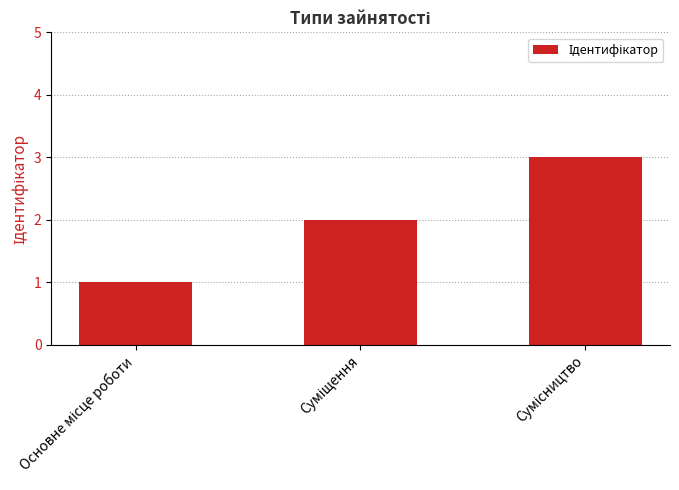

What is the sum of all values?

6